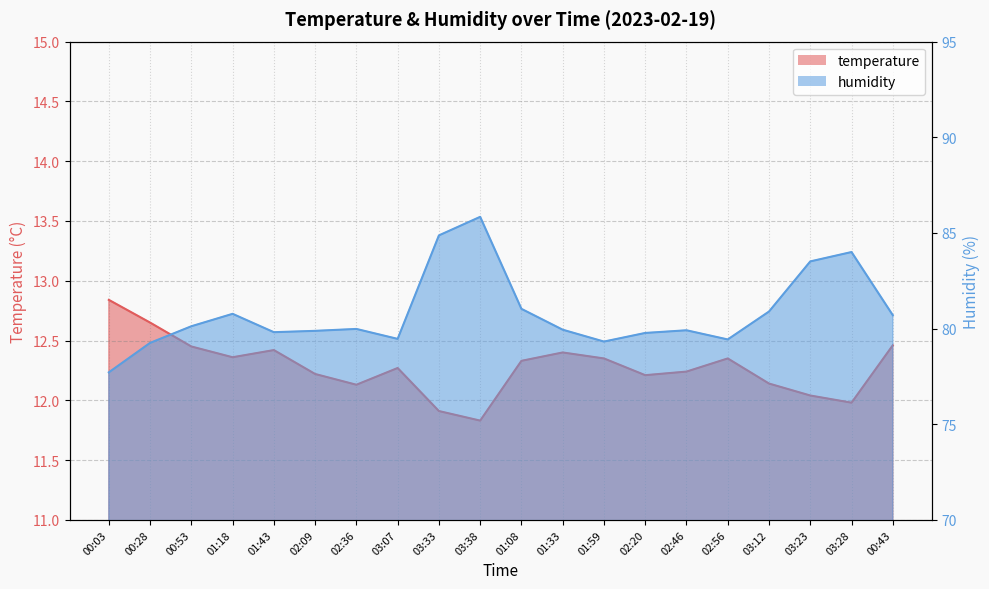

What is the value of the humidity point at the 11th from the left?

81.0